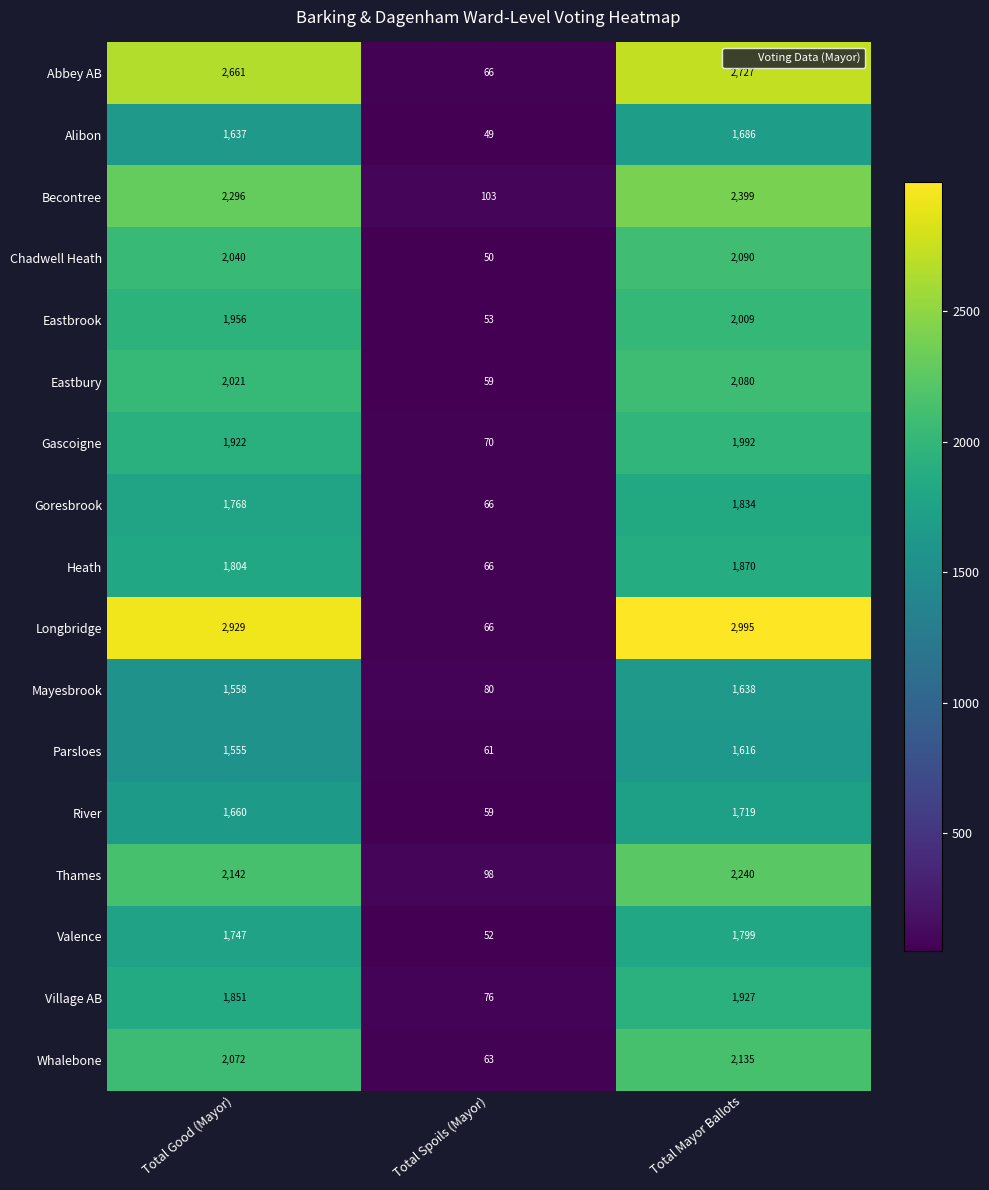

At which label does Village AB reach its peak?

Total Mayor Ballots